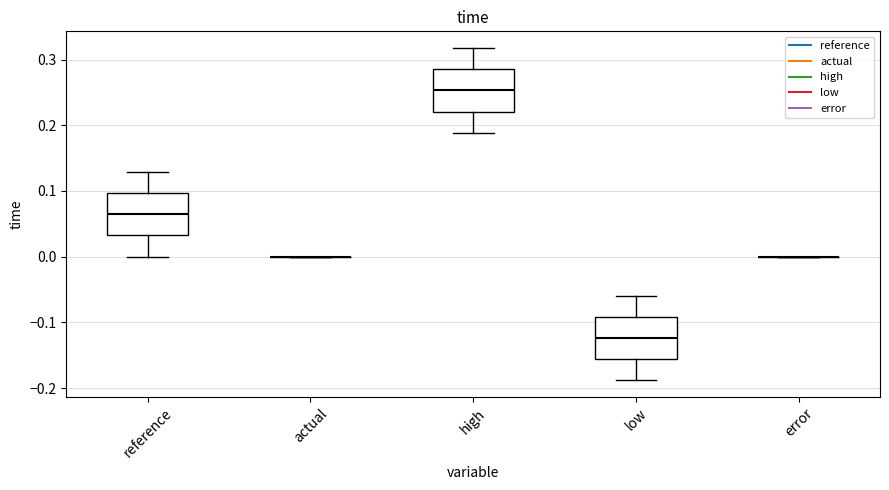

Where is the lower edge of the box for reference on the y-axis? The values are not printed on the chart, so give them approximately, as read against the axis.

0.03